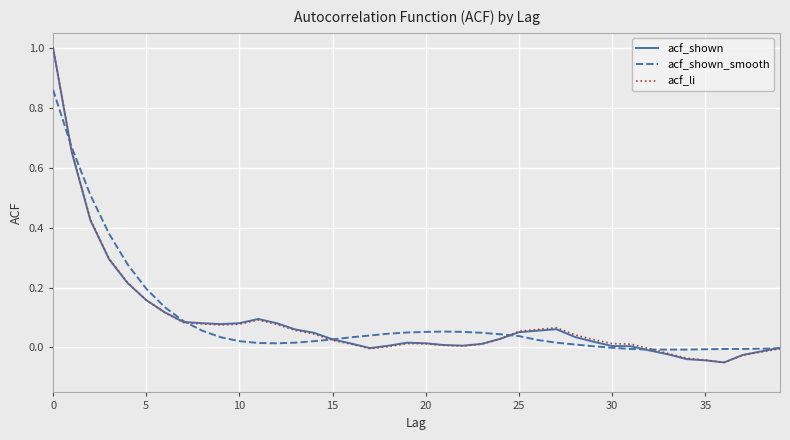

What is the maximum value shown in the chart?

1.0